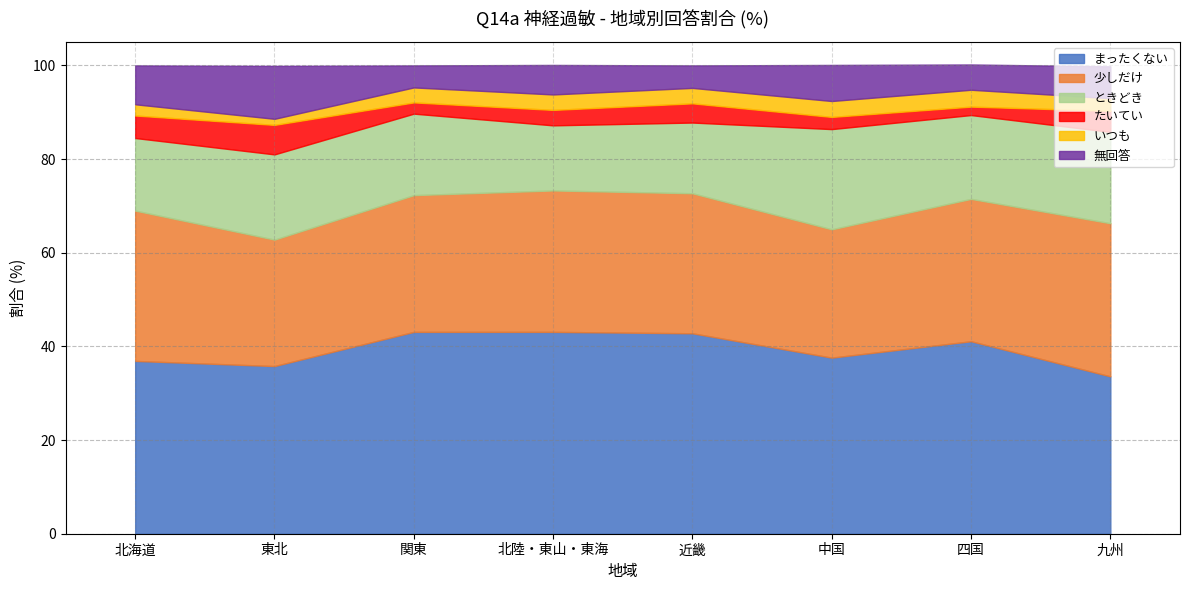

How many interior local peaks does the 少しだけ series have?

1